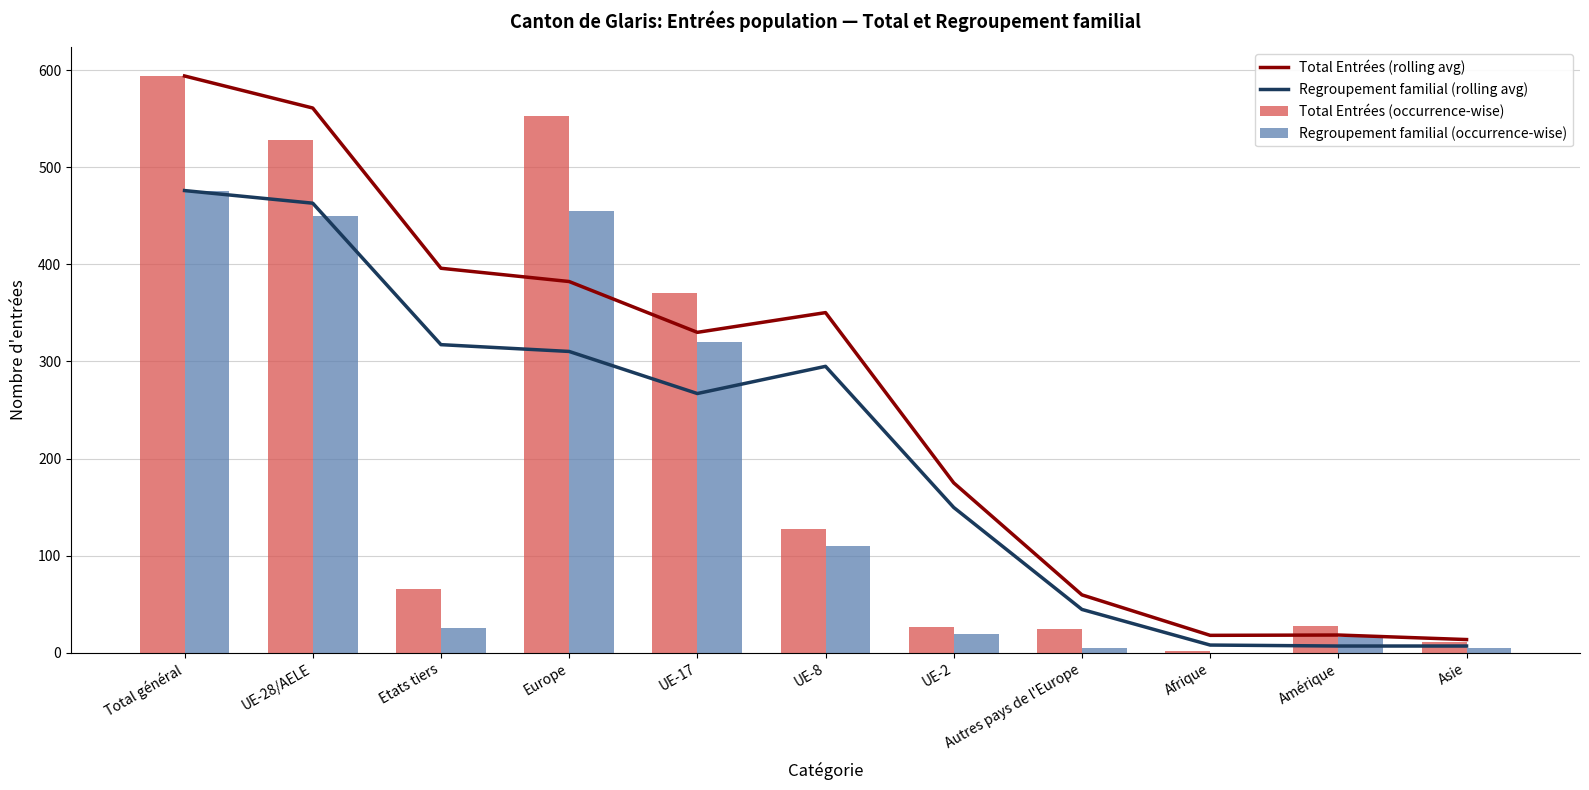

What position from the left is Autres pays de l'Europe?

8